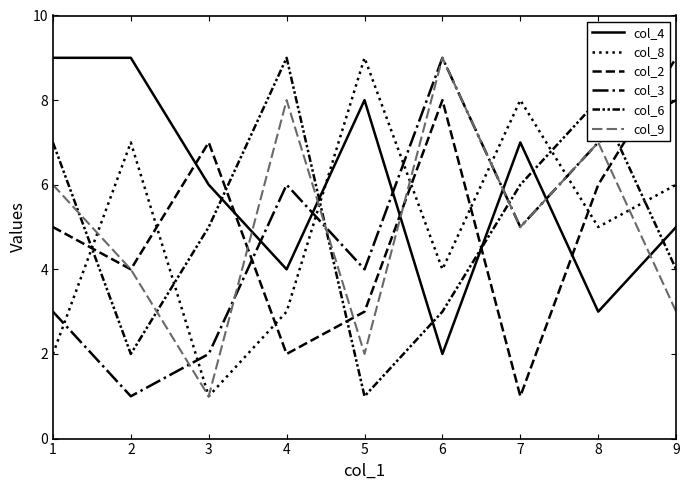

How many lines are shown in the chart?

6